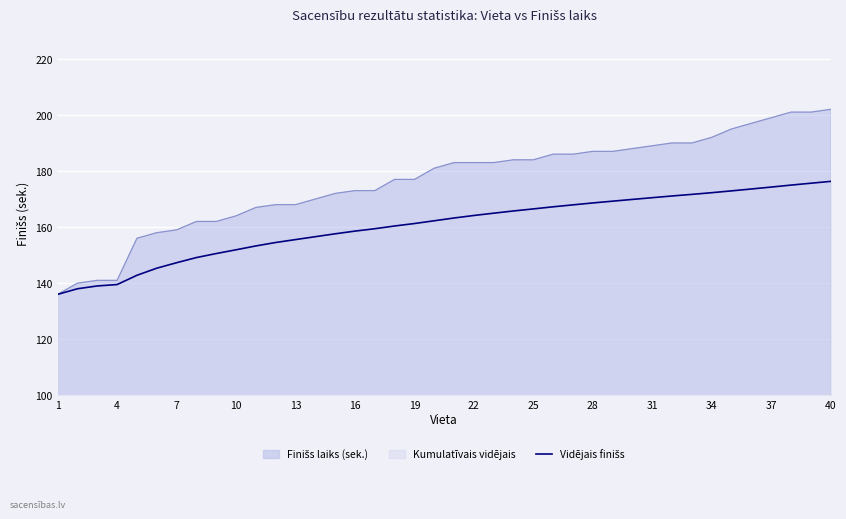

Which label corresponds to the smallest value in the chart?

1